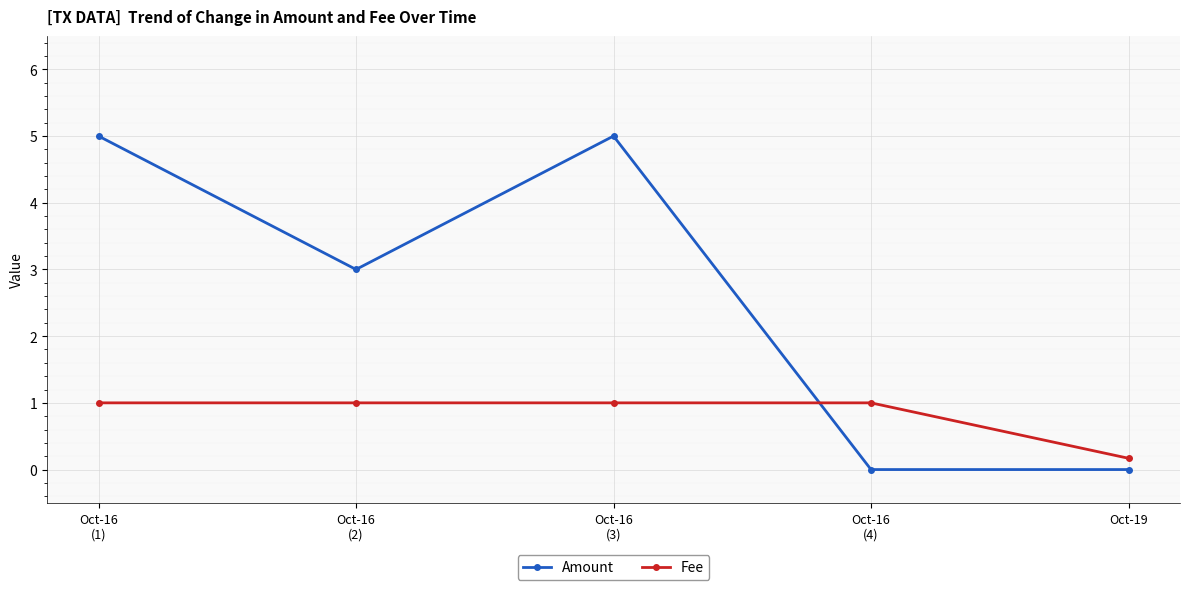

Which series changed the most between Oct-16
(3) and Oct-19?

Amount